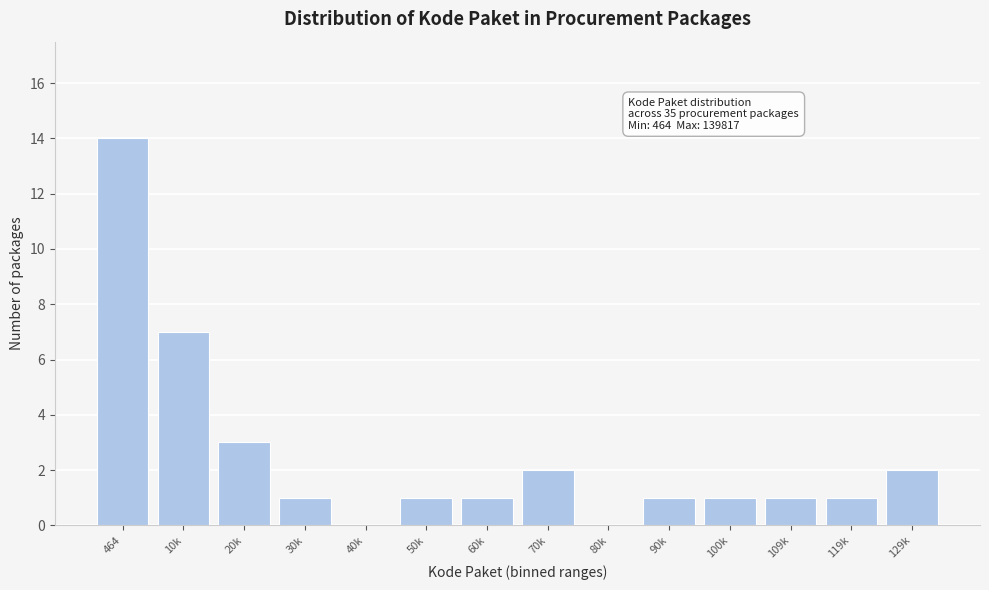

Reading right to left, transcribe all the data shown in this chart.

129k=2	119k=1	109k=1	100k=1	90k=1	80k=0	70k=2	60k=1	50k=1	40k=0	30k=1	20k=3	10k=7	464=14